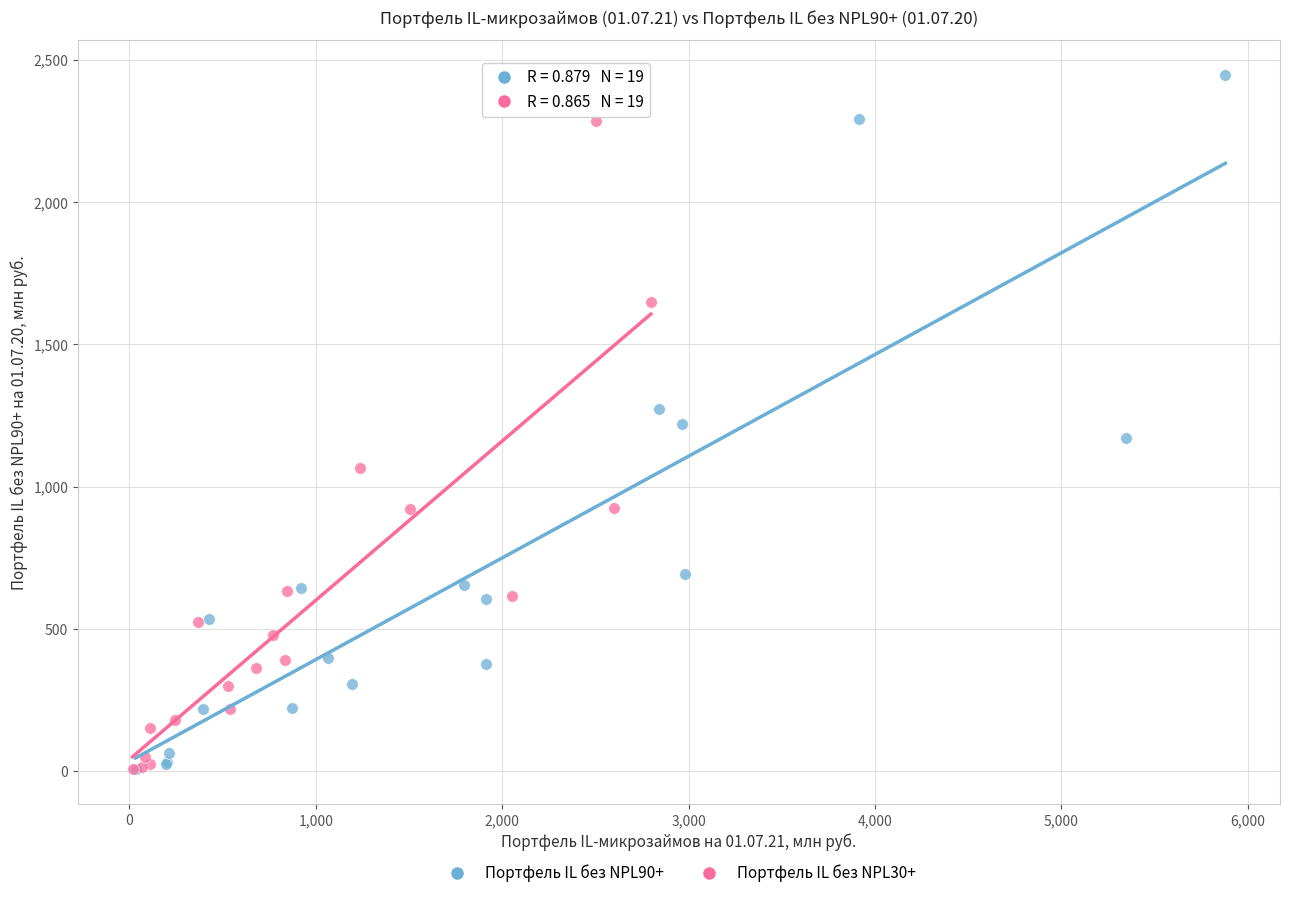

Which series contains the highest Y value?

Портфель IL без NPL90+